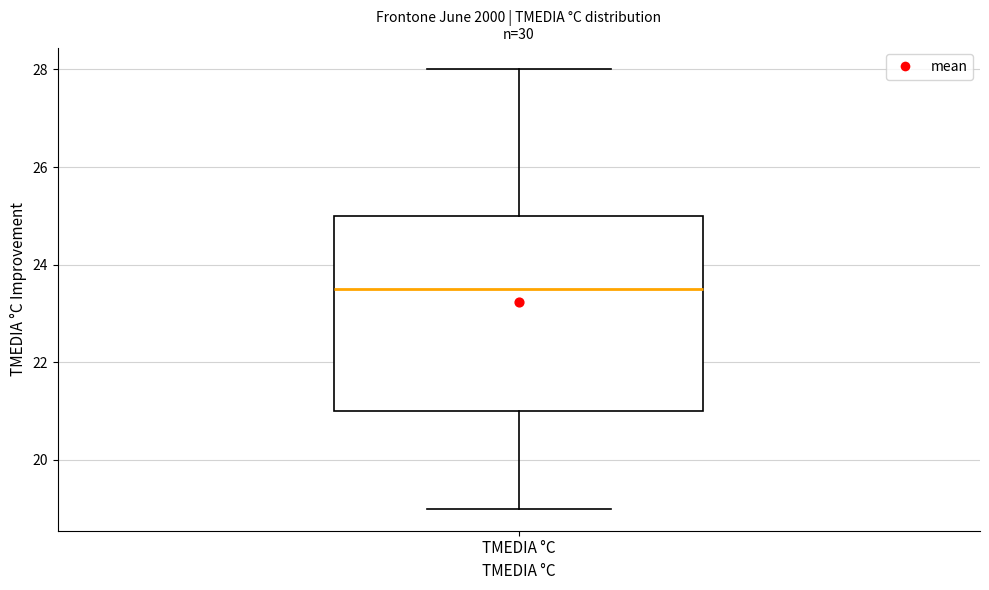

Where is the lower edge of the box for TMEDIA °C on the y-axis? The values are not printed on the chart, so give them approximately, as read against the axis.

21.0